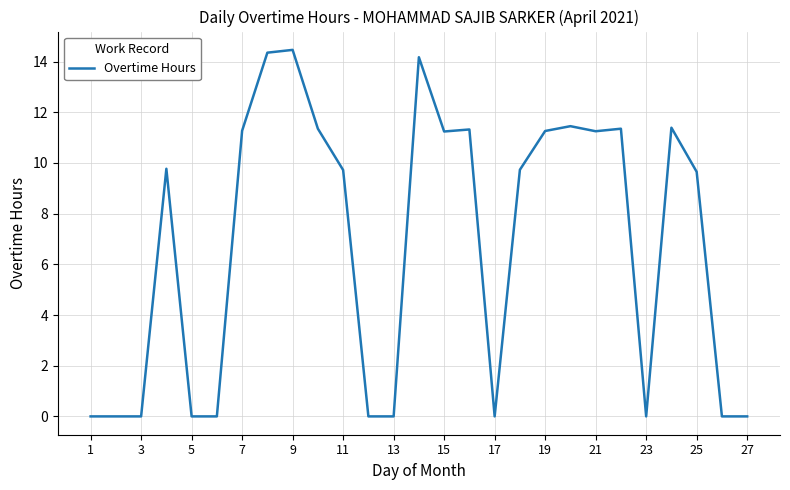

What is the maximum value shown in the chart?

14.5